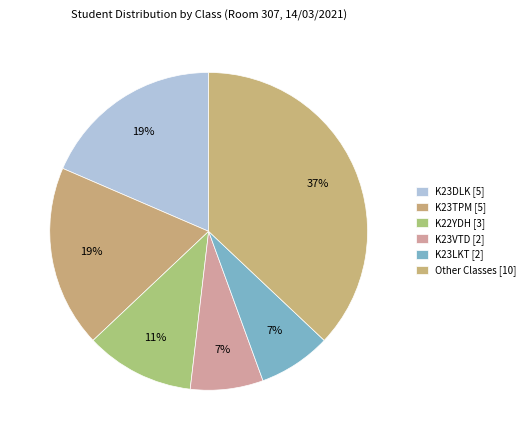

Count the number of slices in the pie.

6